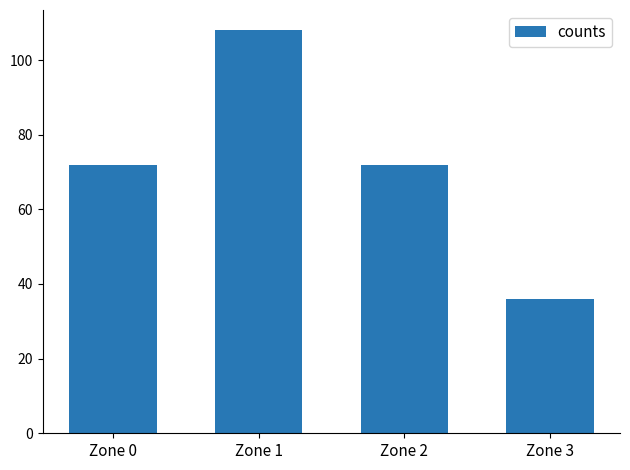

True or false: the data shows 176 at Zone 1.

False